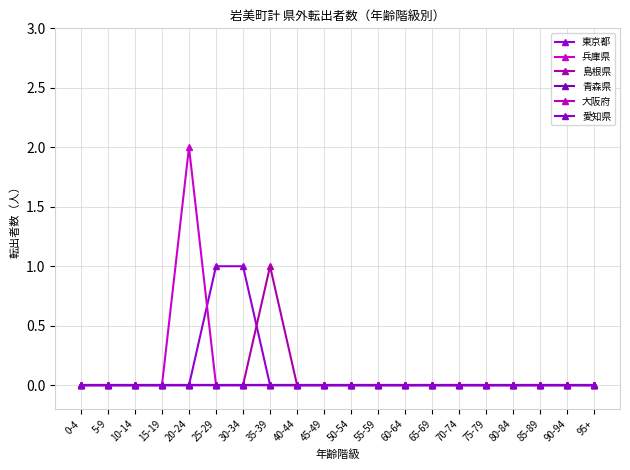

The value of 東京都 at 15-19 is 0. True or false?

True